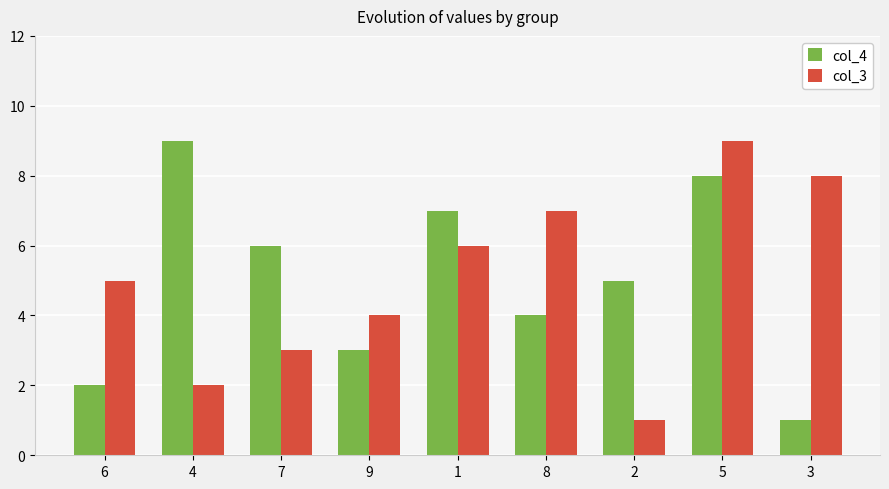

What is the minimum value for col_4?

1